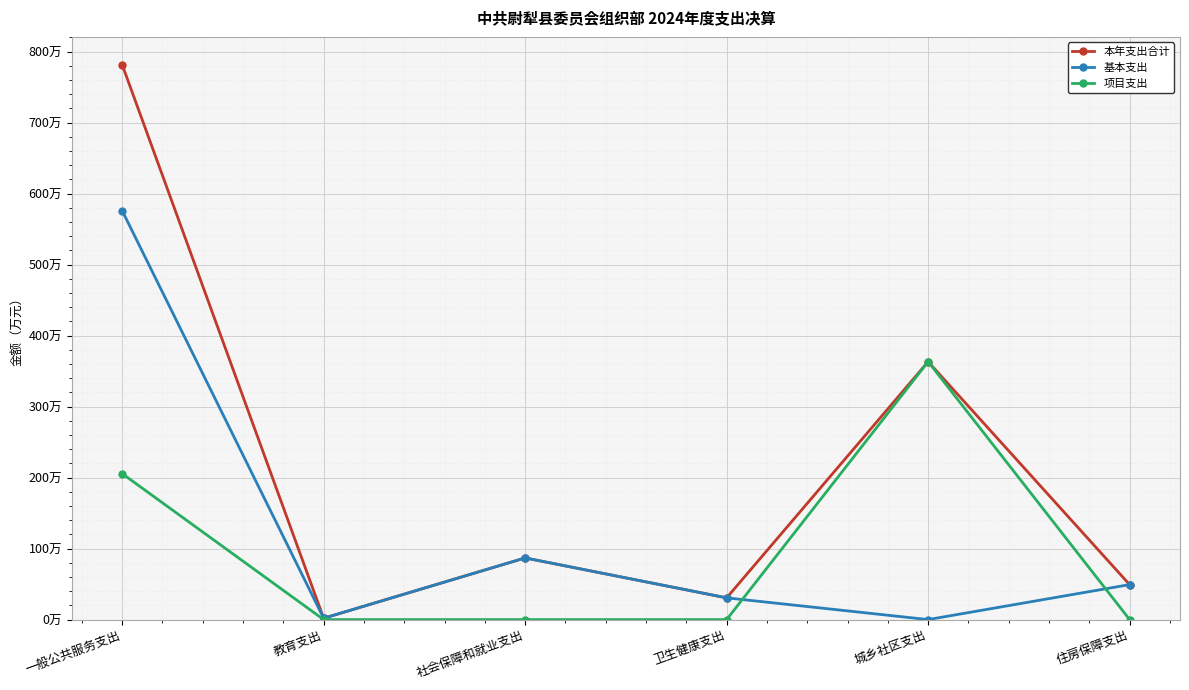

True or false: 项目支出 has more than 0 points higher than both neighbors.

True